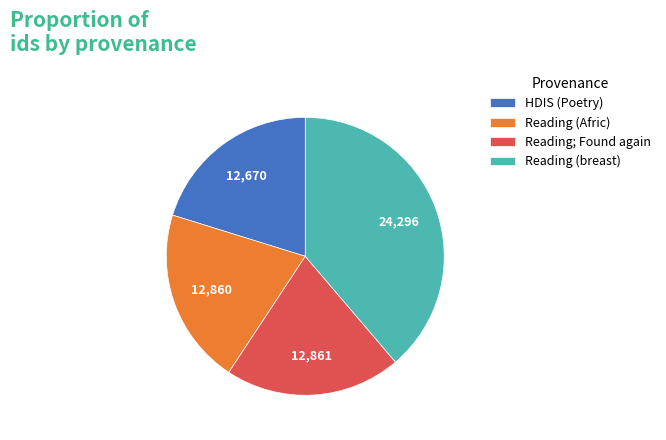

Which slice is the largest?

Reading (breast)